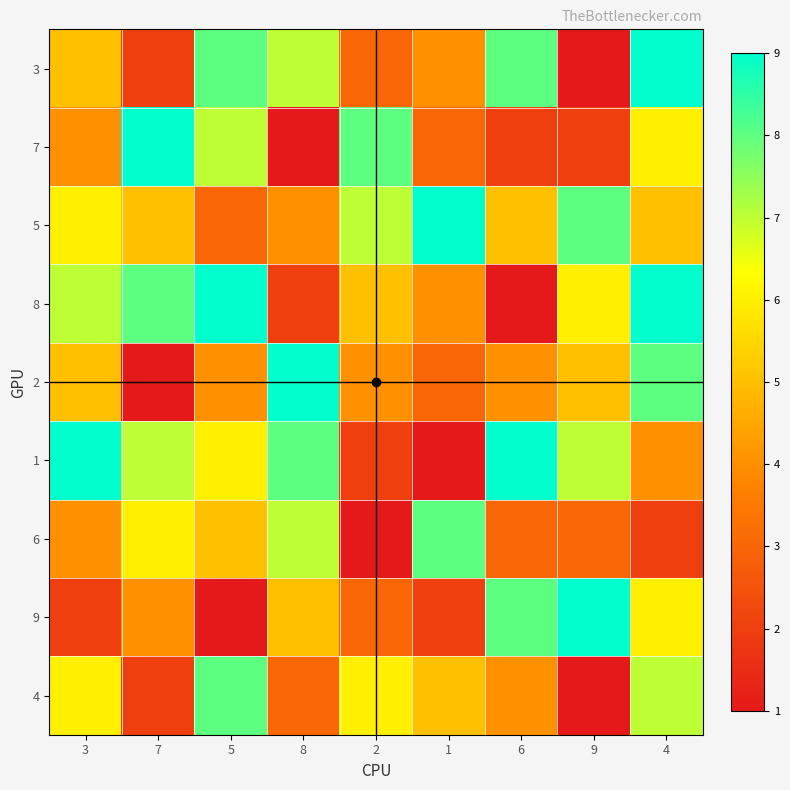

Which series has the largest total across all categories?

1